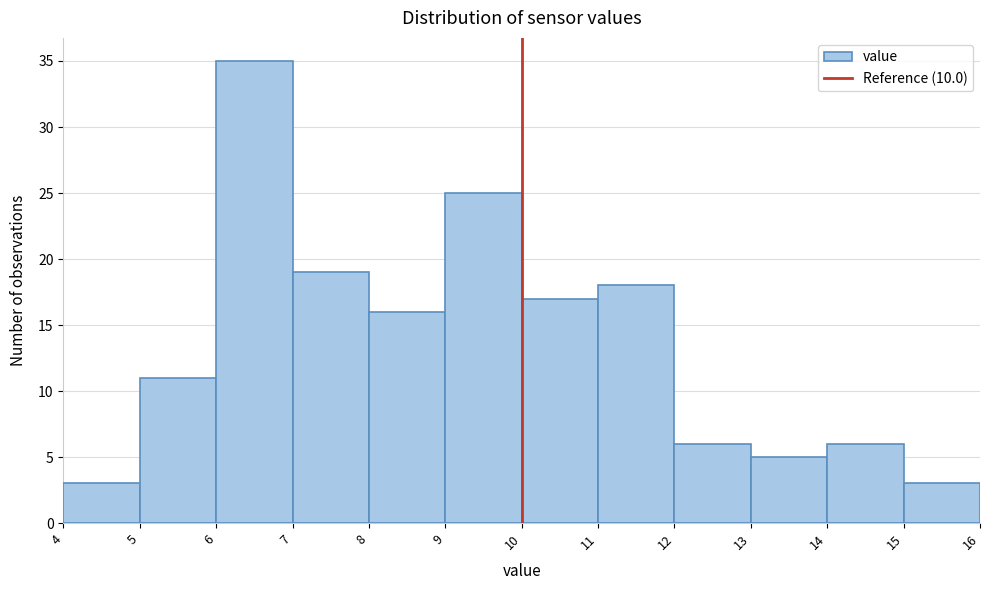

Reading left to right, list every bar in this chart as the range it spans on the x-axis followed by its height. The values are not printed on the chart, so give them approximately, as read against the axis.

4 to 5: 3
5 to 6: 11
6 to 7: 35
7 to 8: 19
8 to 9: 16
9 to 10: 25
10 to 11: 17
11 to 12: 18
12 to 13: 6
13 to 14: 5
14 to 15: 6
15 to 16: 3